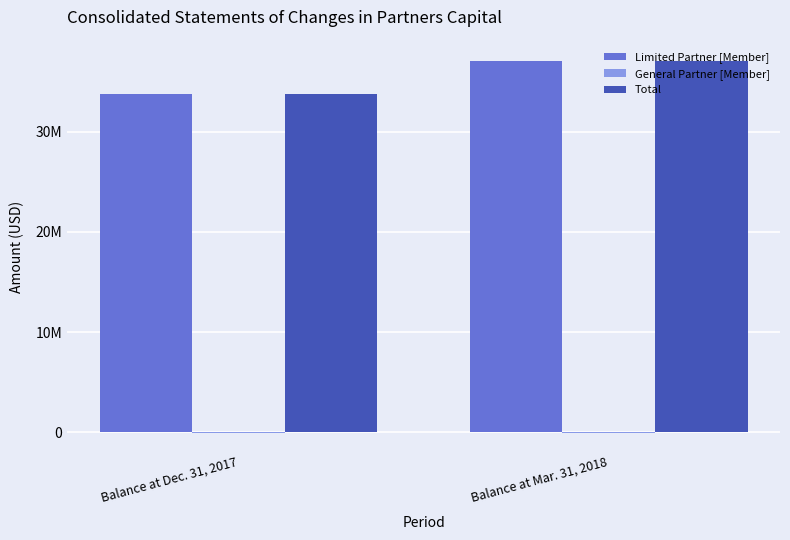

Are the bars horizontal?

No